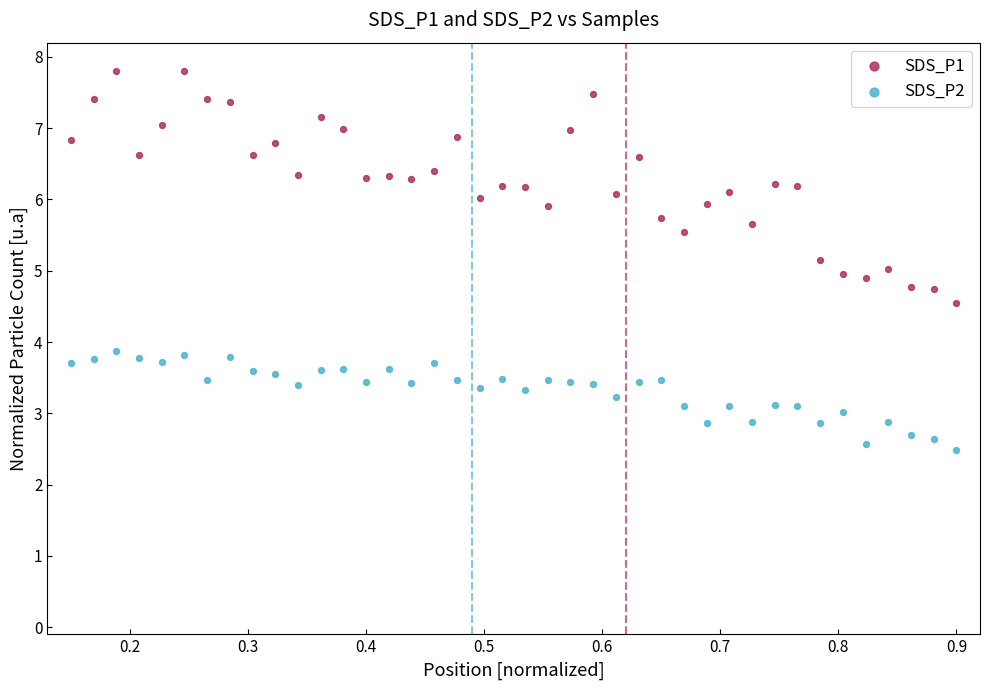

Across all data points, what is the range of Y values (max minus min)?

5.3